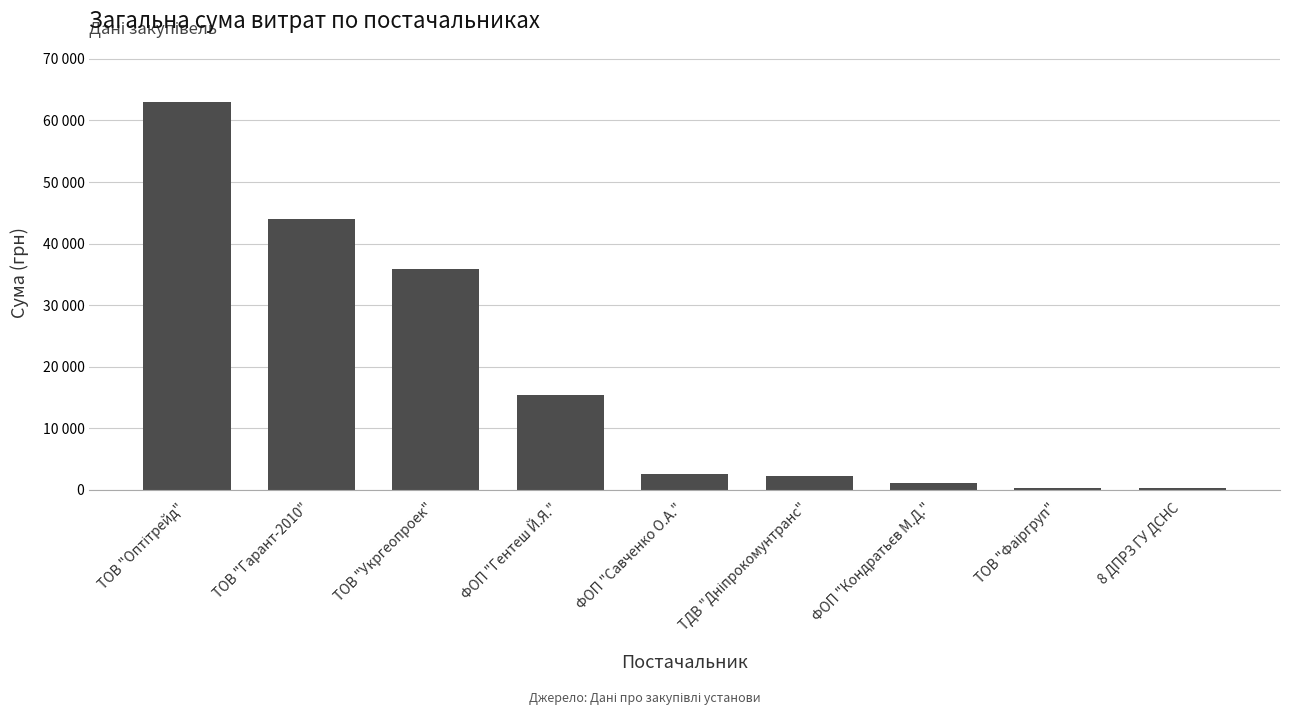

The chart shows a value of 43943.4 at ТОВ "Гарант-2010". True or false?

True